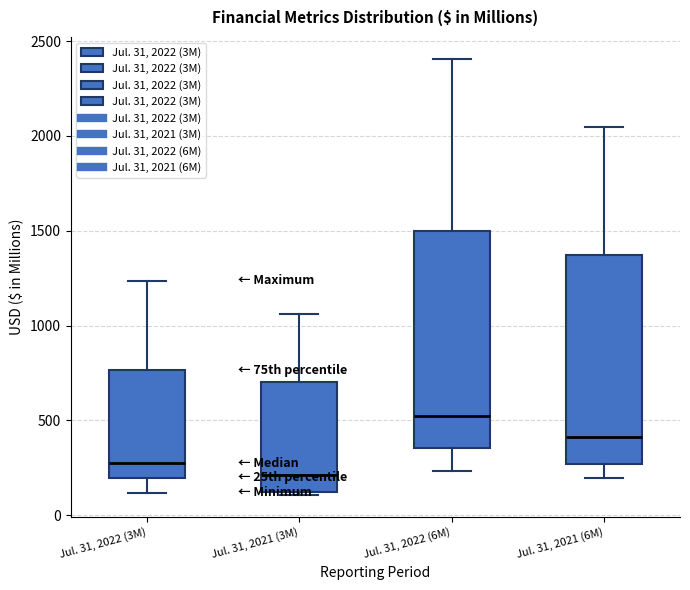

Where does the median line of the box for Jul. 31, 2021 (6M) sit on the y-axis? The values are not printed on the chart, so give them approximately, as read against the axis.

400